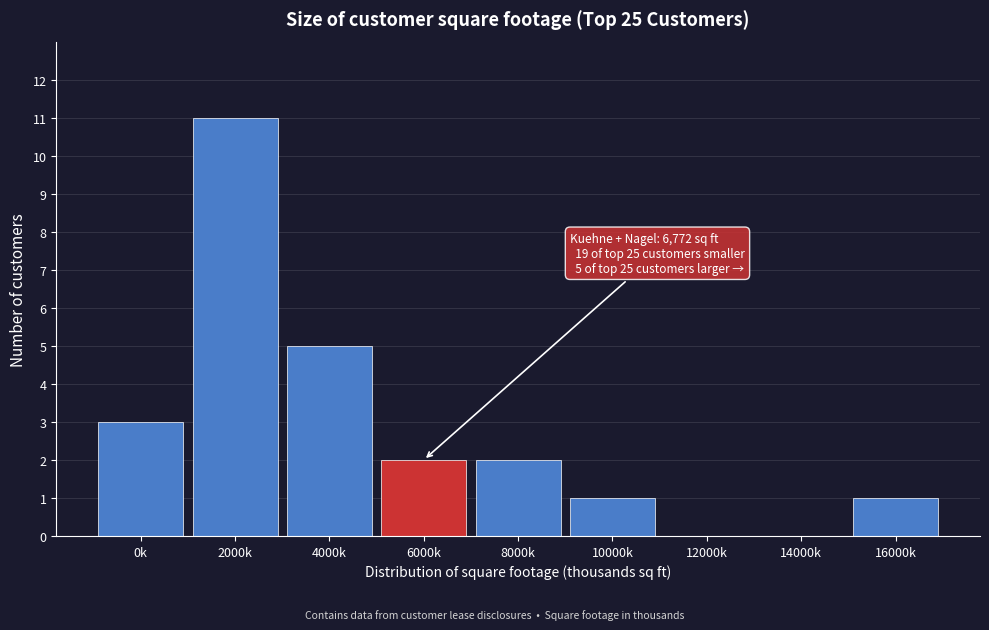

Reading left to right, list all the values displayed in this chart.

0k=3	2000k=11	4000k=5	6000k=2	8000k=2	10000k=1	12000k=0	14000k=0	16000k=1